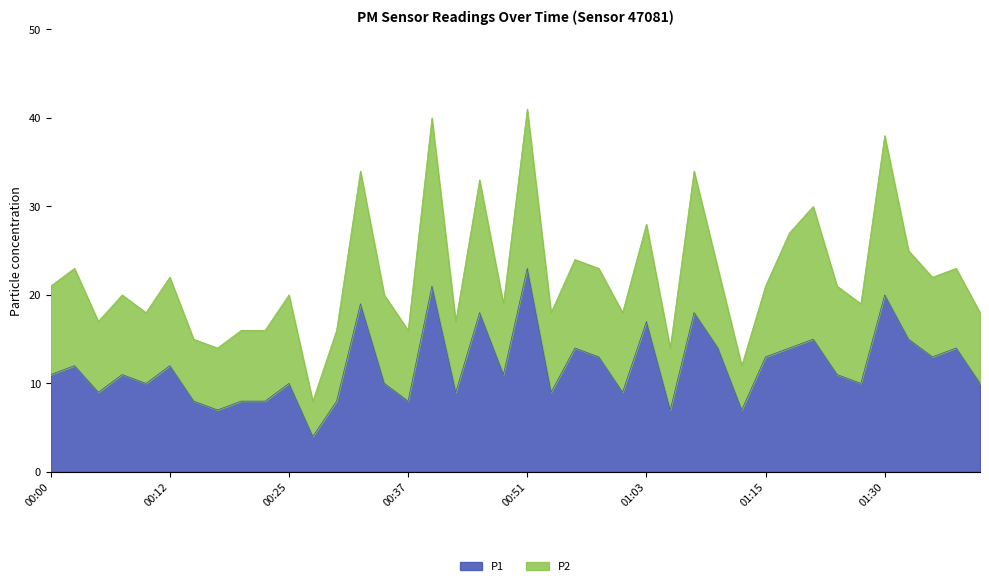

Between 00:22 and 01:03, which is larger?

01:03